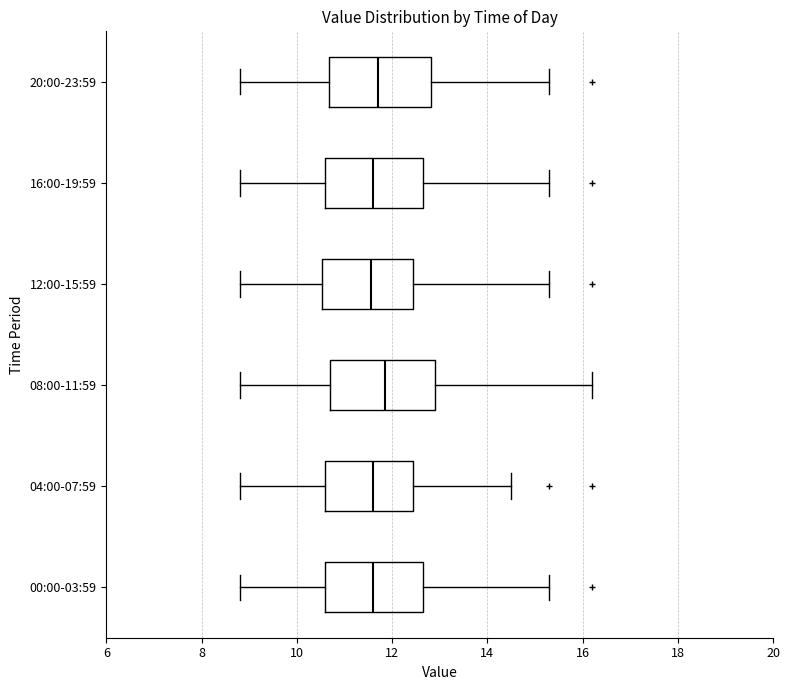

Reading bottom to top, transcribe this box plot: for each box, give where its median line is, the range the box spans, and where its two whiskers end, as read against the x-axis. The values are not printed on the chart, so give them approximately, as read against the axis.

00:00-03:59: median 11.6, box 10.6 to 12.6, whiskers 8.8 to 15.4
04:00-07:59: median 11.6, box 10.6 to 12.4, whiskers 8.8 to 14.6
08:00-11:59: median 11.8, box 10.8 to 13.0, whiskers 8.8 to 16.2
12:00-15:59: median 11.6, box 10.6 to 12.4, whiskers 8.8 to 15.4
16:00-19:59: median 11.6, box 10.6 to 12.6, whiskers 8.8 to 15.4
20:00-23:59: median 11.8, box 10.6 to 12.8, whiskers 8.8 to 15.4